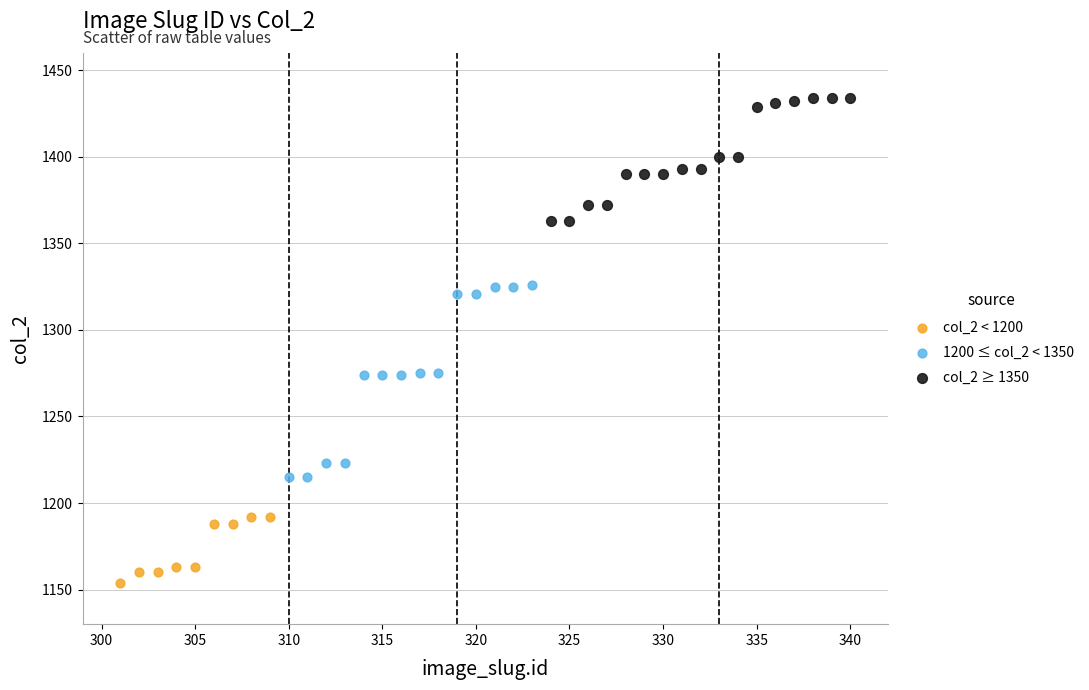

Which series reaches the minimum Y coordinate?

col_2 < 1200